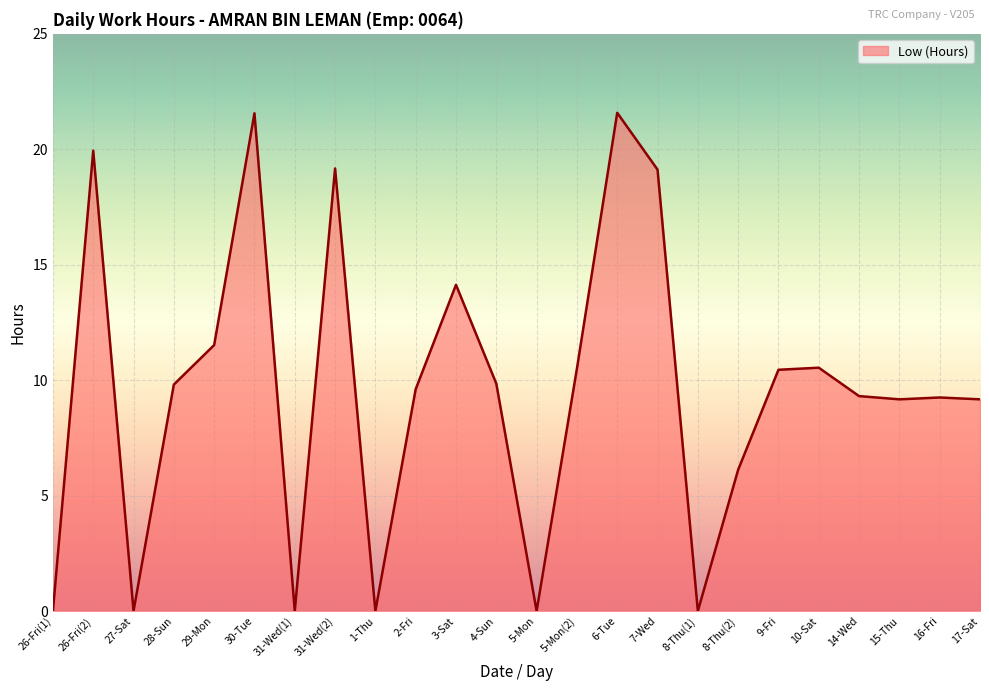

What position from the right is 31-Wed(2)?

17